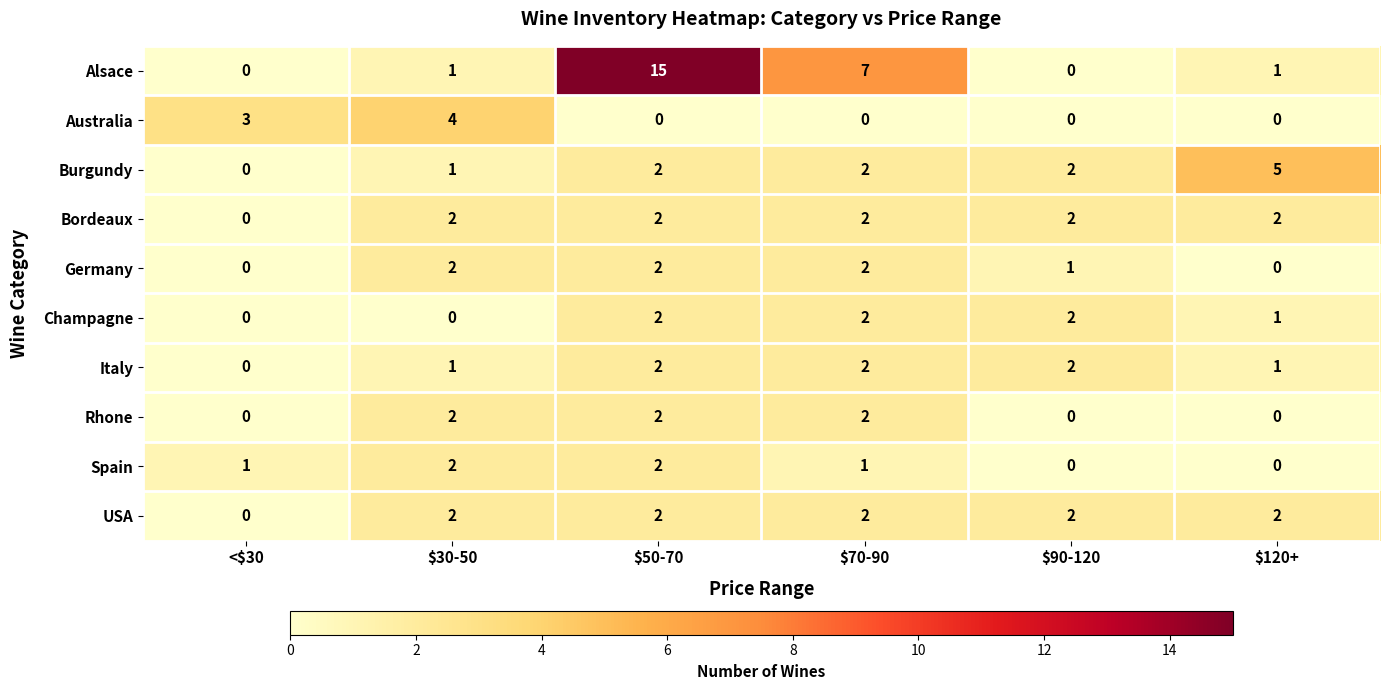

True or false: Australia has a value of -2 at $90-120.

False